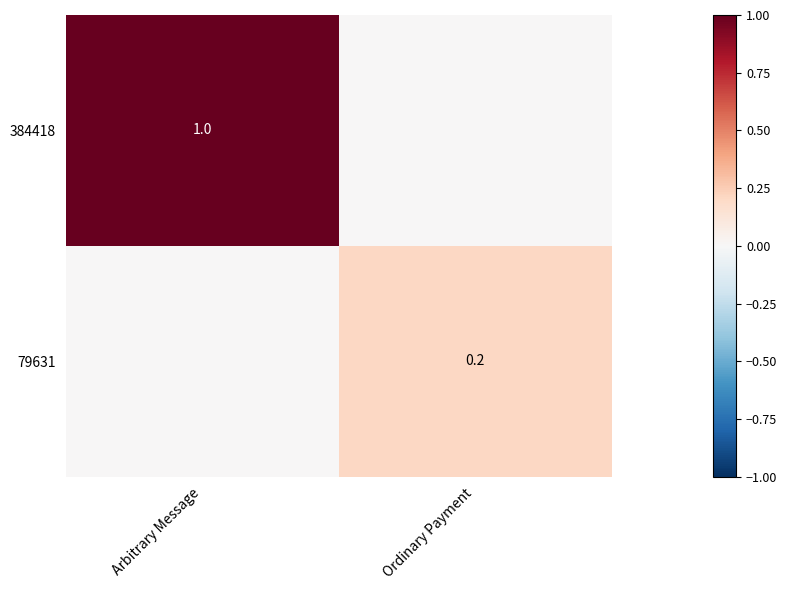

Count the 79631 values in the range 0 to 1.

2